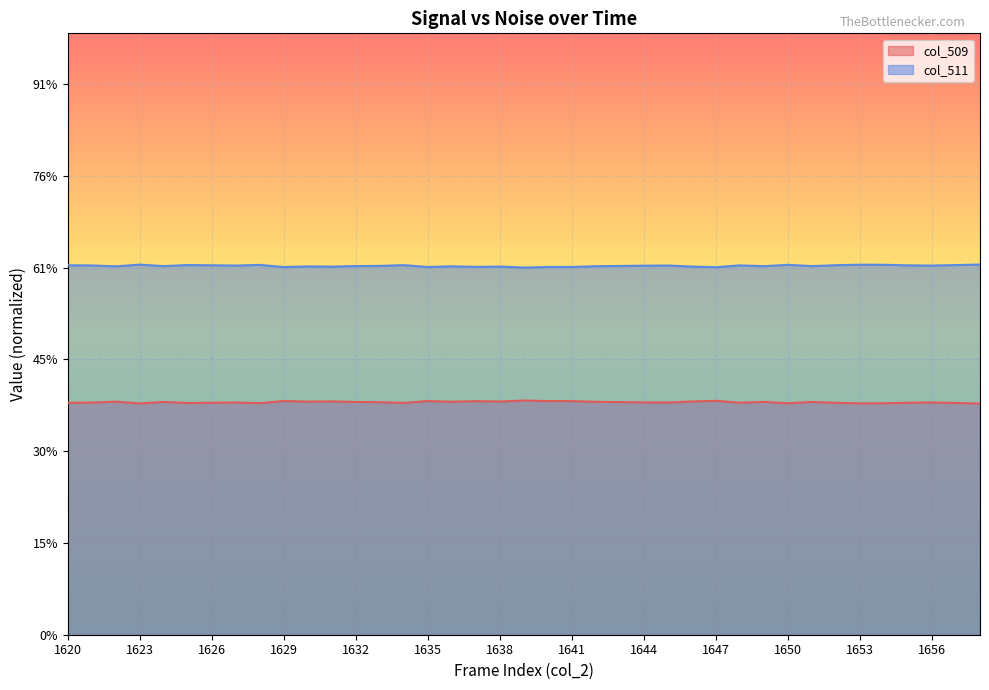

How many series are shown in this chart?

2